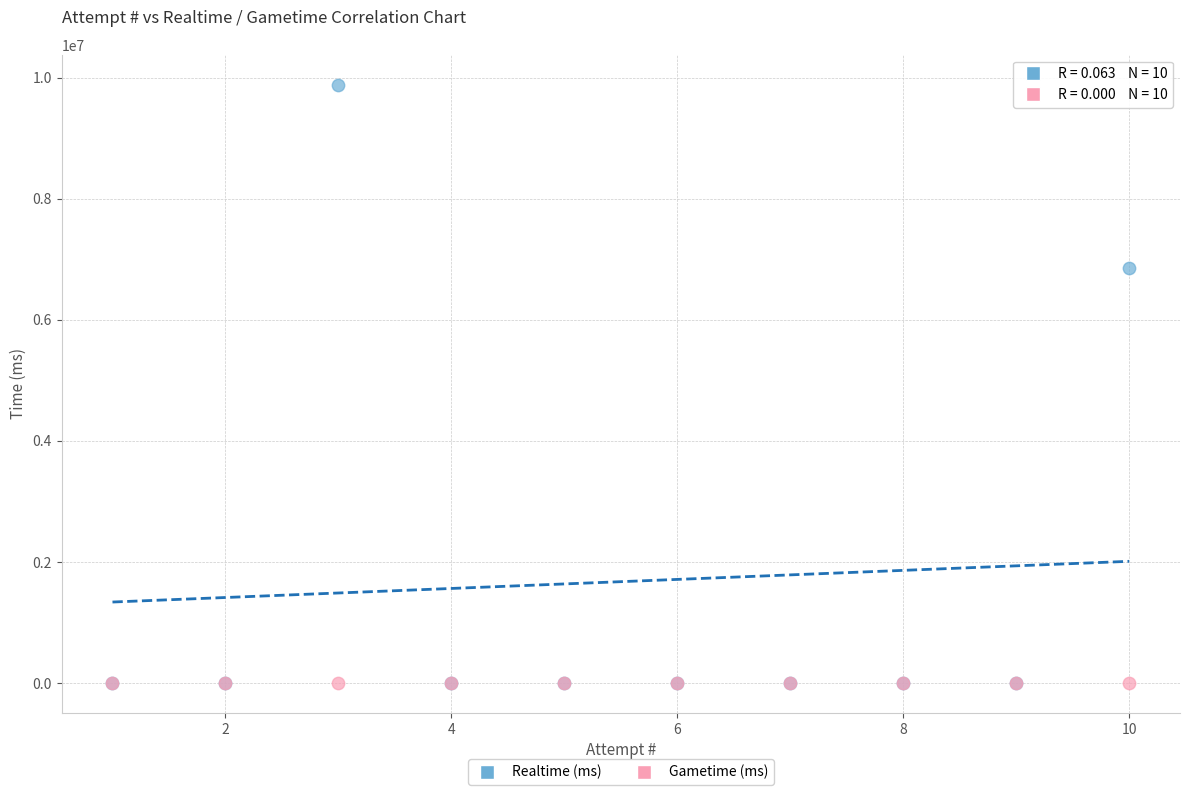

Across all series, what Y value is closest to 4942146?

6861377